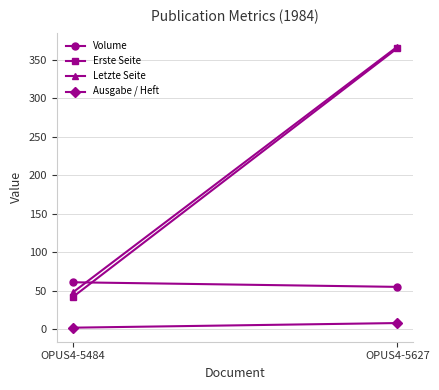

Is it true that Volume equals 61 at OPUS4-5484?

True